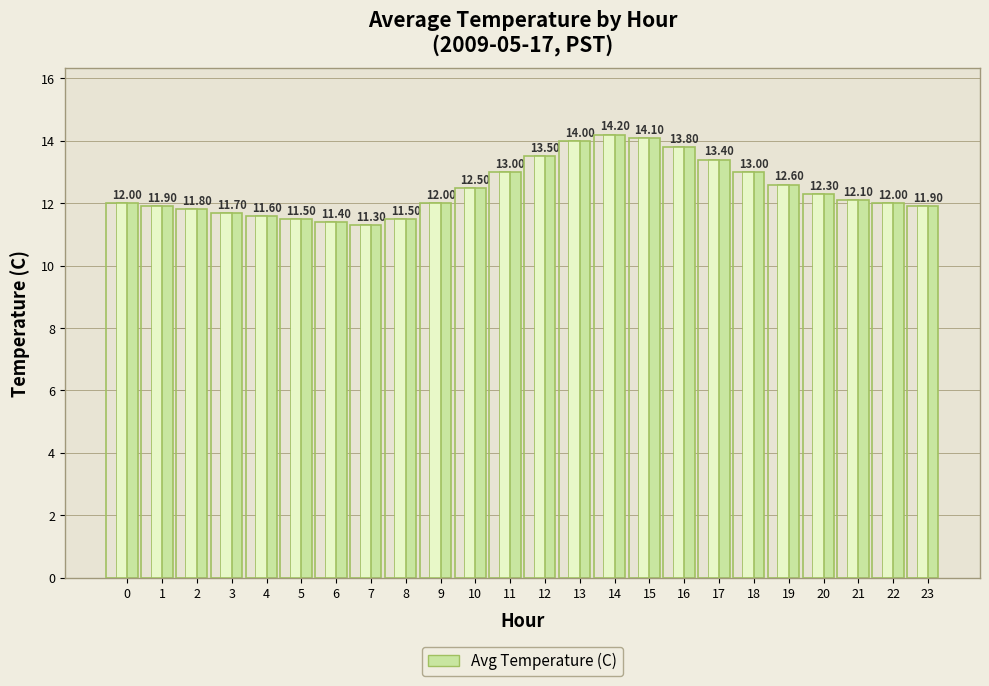

Reading right to left, extract all data points from this chart.

23=11.9	22=12.0	21=12.1	20=12.3	19=12.6	18=13.0	17=13.4	16=13.8	15=14.1	14=14.2	13=14.0	12=13.5	11=13.0	10=12.5	9=12.0	8=11.5	7=11.3	6=11.4	5=11.5	4=11.6	3=11.7	2=11.8	1=11.9	0=12.0